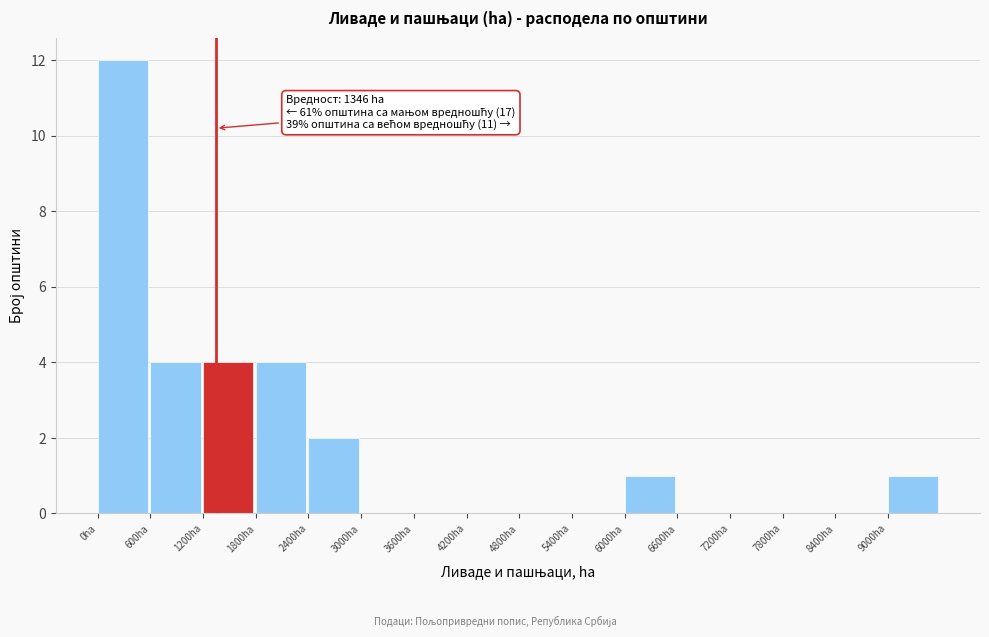

Which range on the x-axis has the tallest bar?

0 to 600